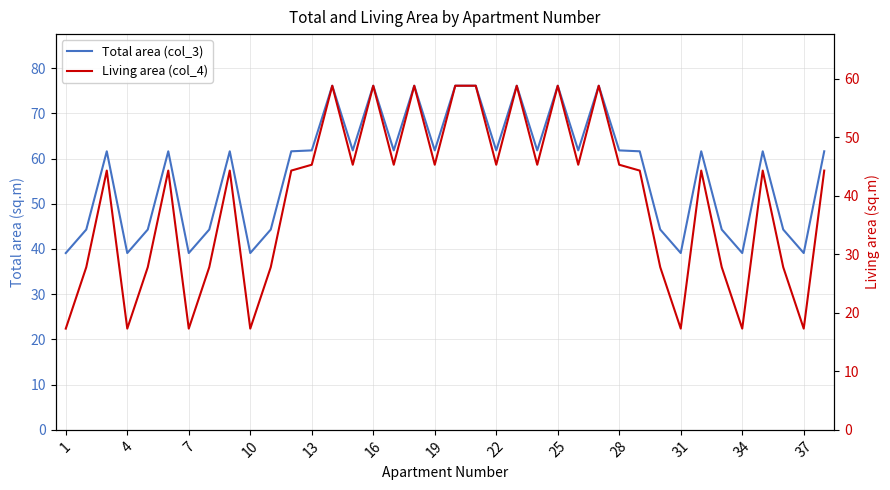

How many values in the Living area (col_4) series are below 44?

14